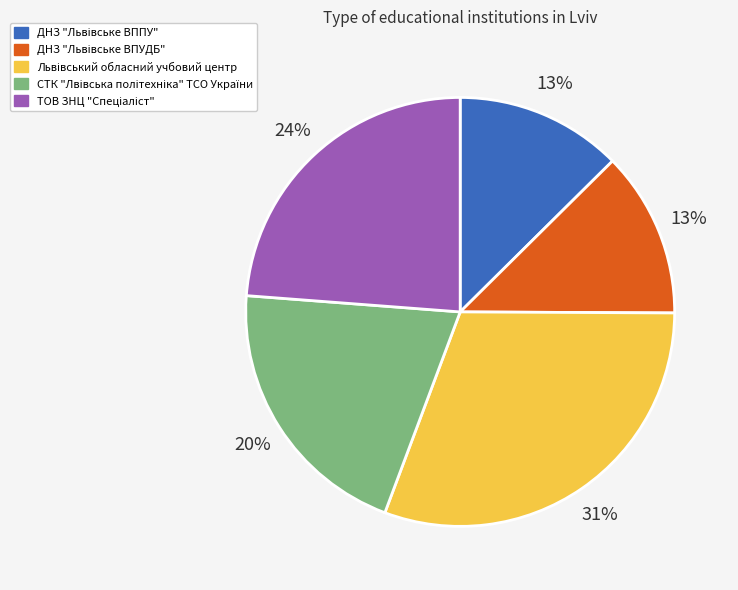

To the nearest percent, what is the difference between the largest and smallest slice percentages?

18%